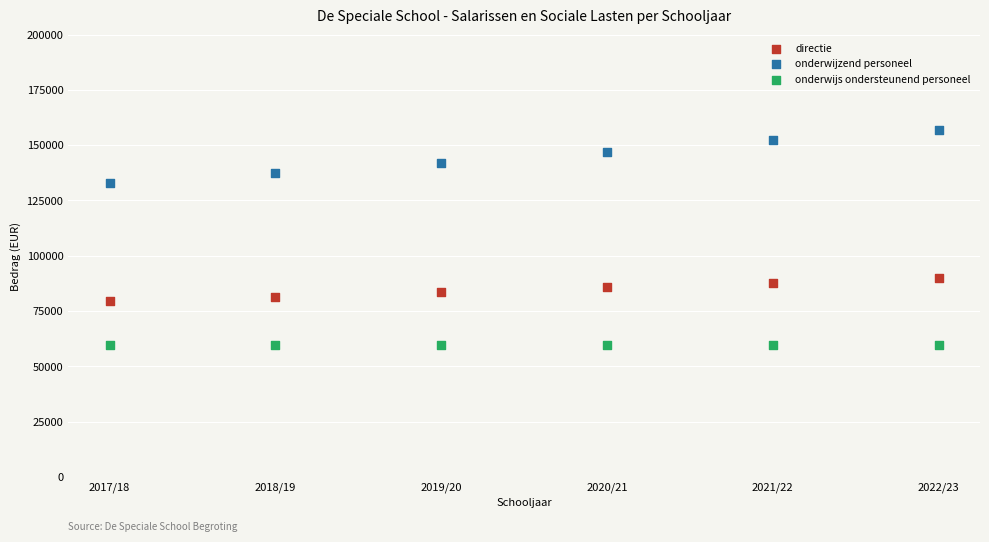

Which series contains the highest Y value?

onderwijzend personeel